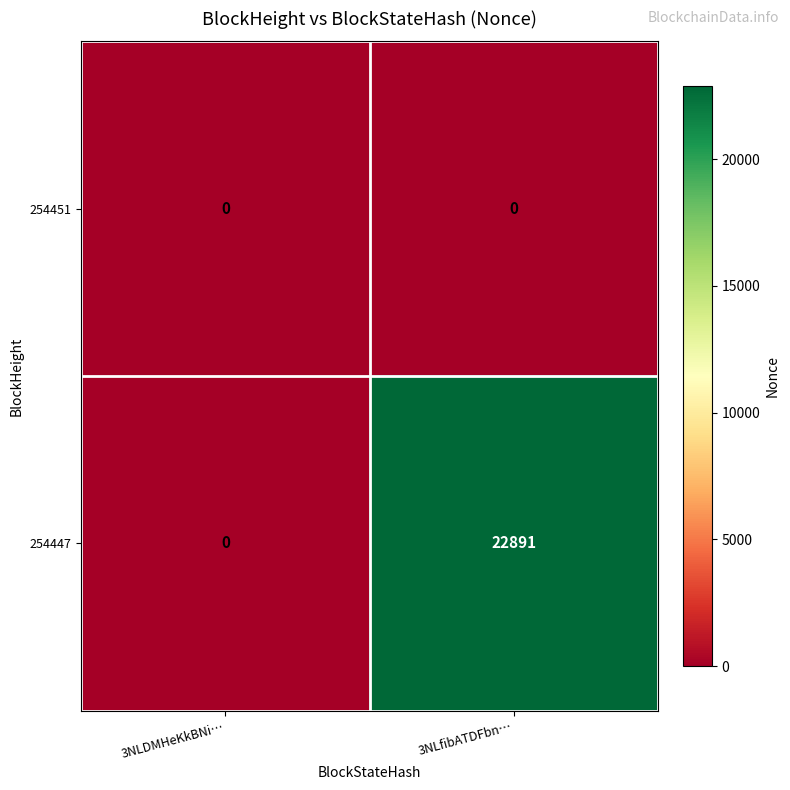

Rank the series by their average value, from lowest to highest.

254451, 254447